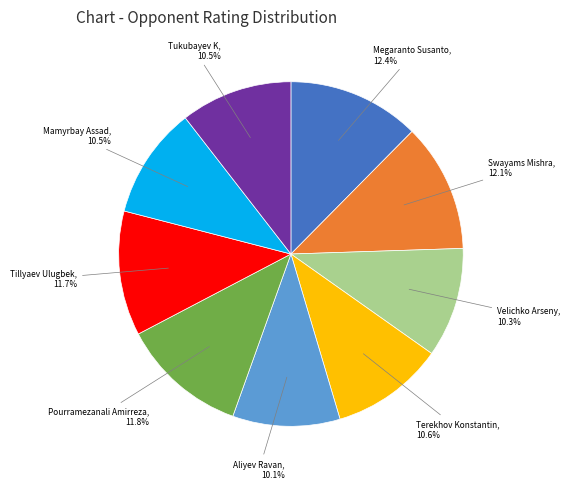

What is the ratio of the value at Velichko Arseny to the value at Swayams Mishra?

0.9